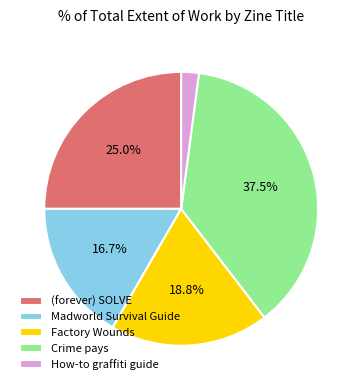

To the nearest percent, what is the combined percentage of Crime pays and (forever) SOLVE?

62%